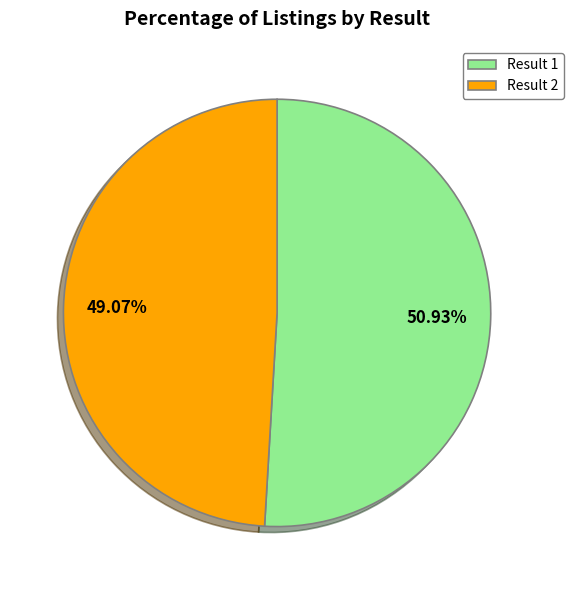

How many segments does this pie chart have?

2